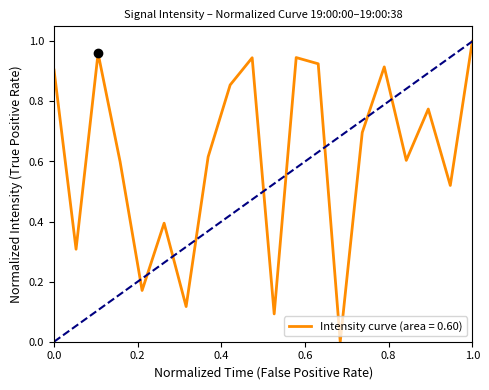

Is this an area chart (filled region under the line)?

No